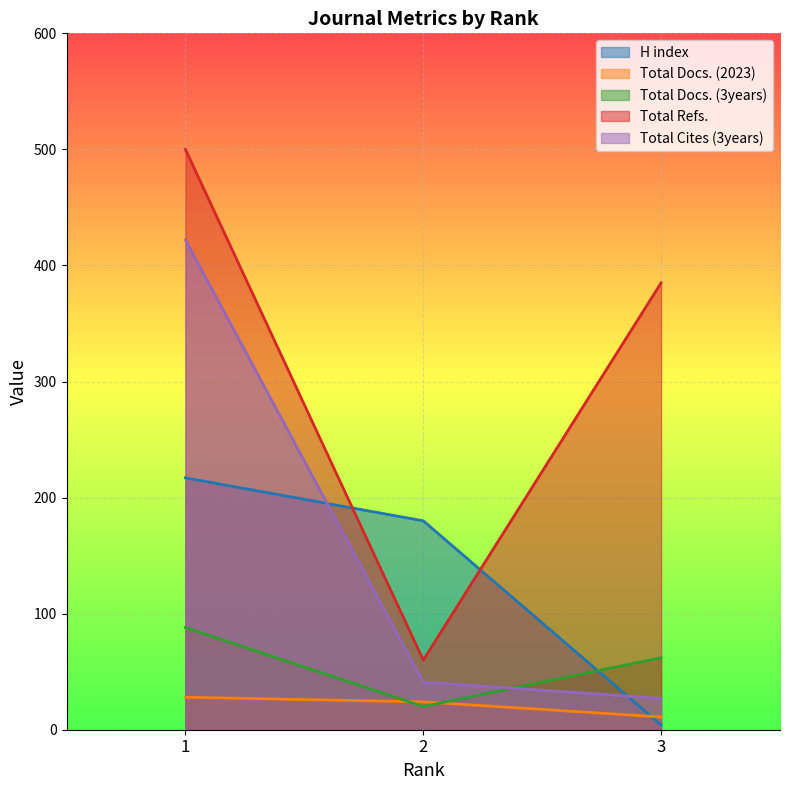

Count the Total Docs. (2023) values in the range 11 to 28.

3